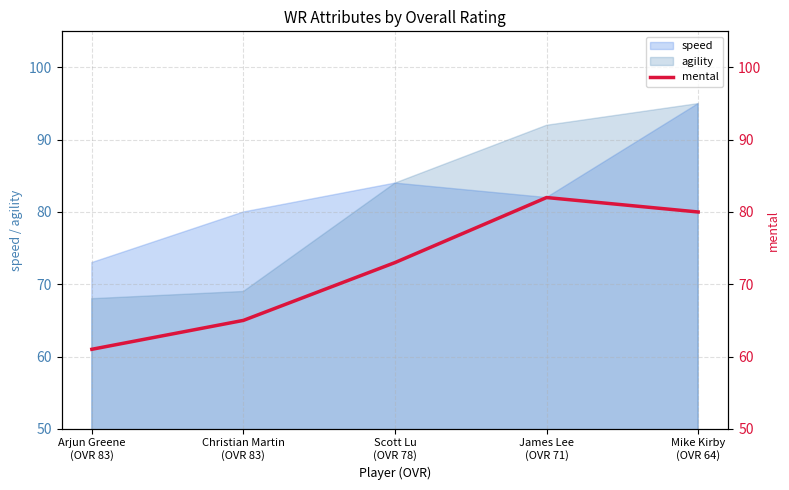

The chart shows a value of 73 at Scott Lu
(OVR 78). True or false?

True